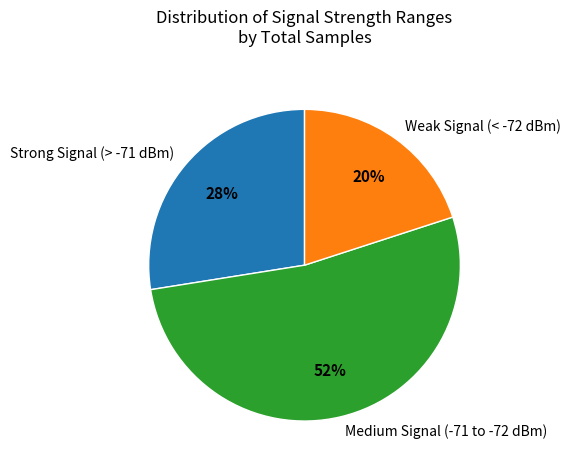

How many segments does this pie chart have?

3